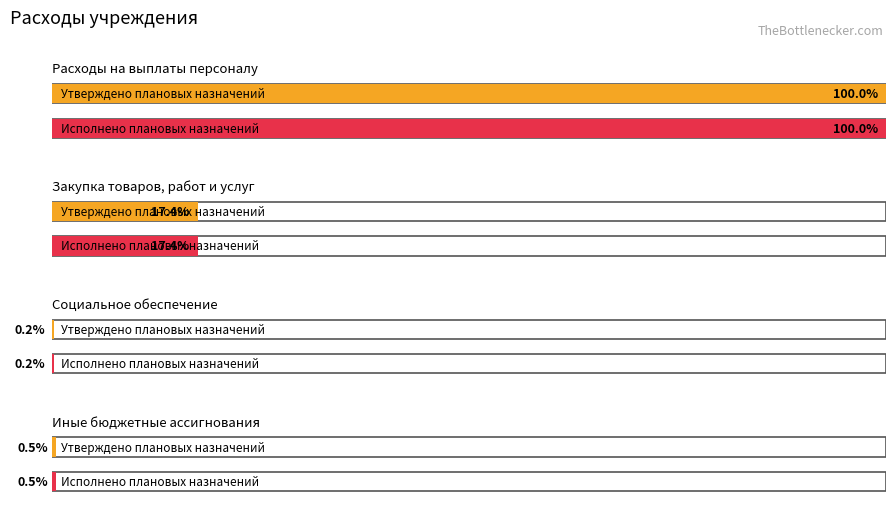

What is the value of the Утверждено плановых назначений bar at the 4th from the left?

167213.0